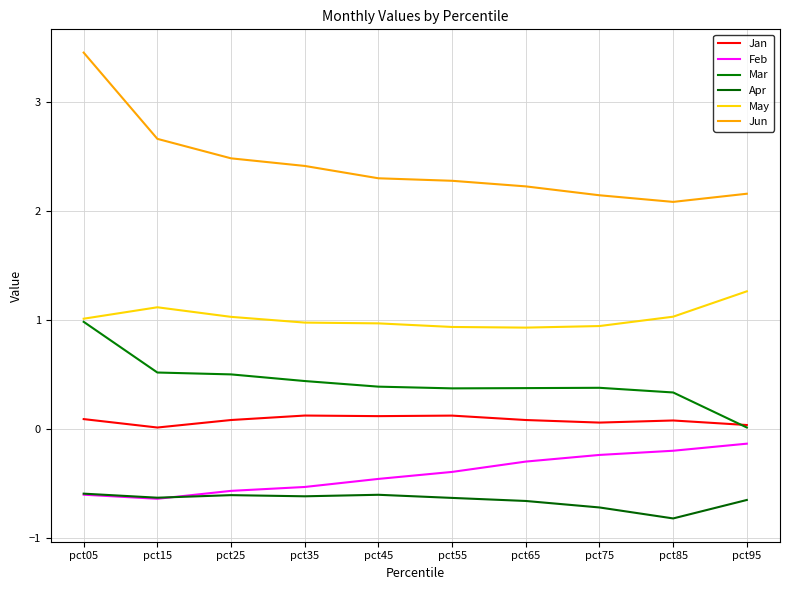

What is the approximate value of Mar at pct45?

0.4